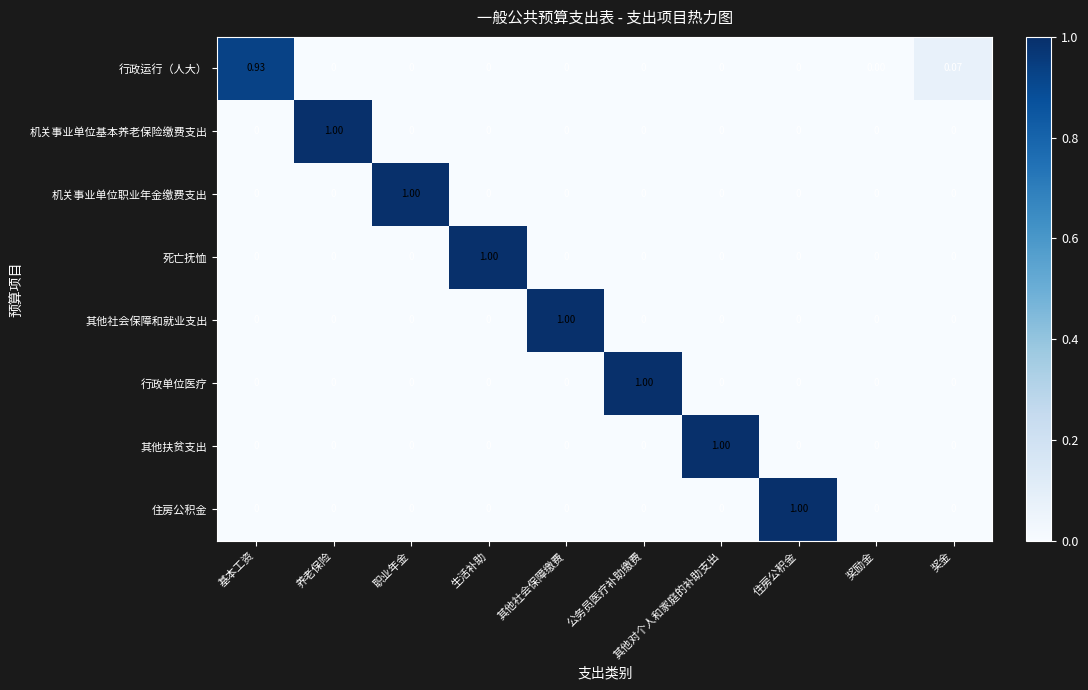

Between 基本工资 and 养老保险, which series saw the biggest shift?

机关事业单位基本养老保险缴费支出